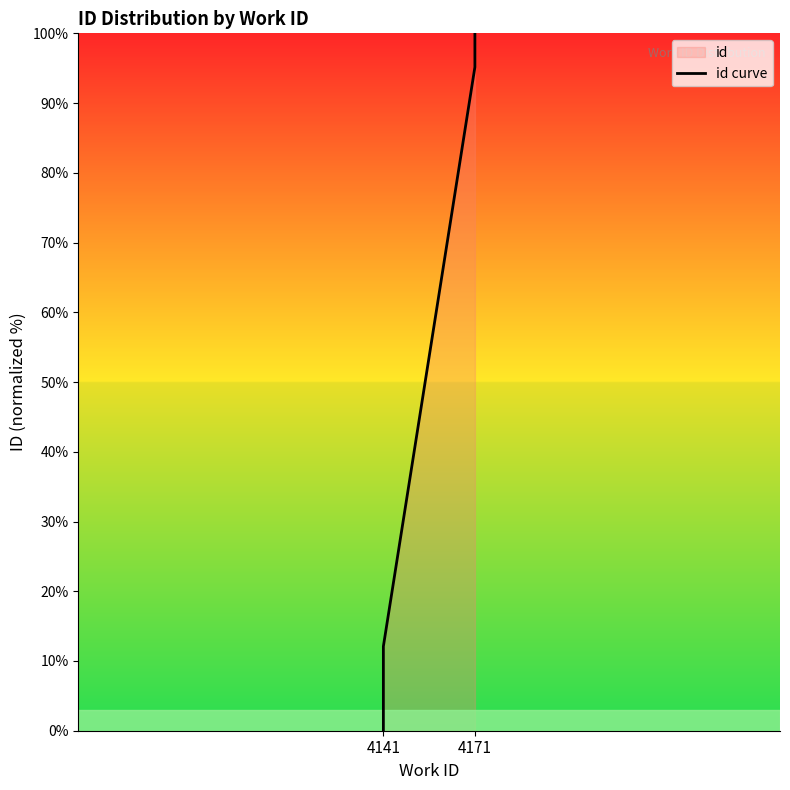

Between 5 and 6, which is larger?

6